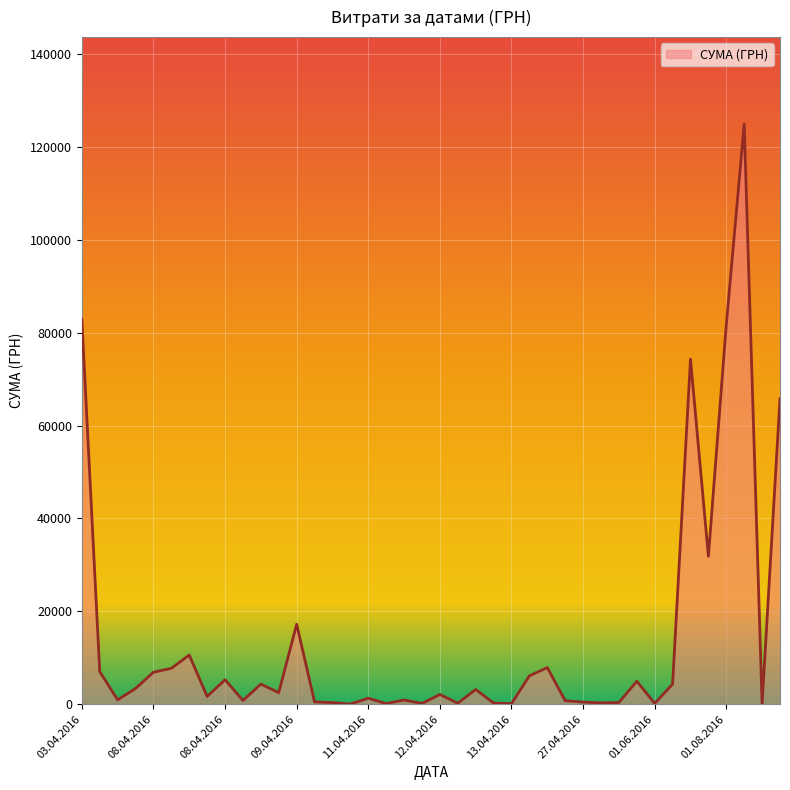

What is the maximum value shown in the chart?

124904.8